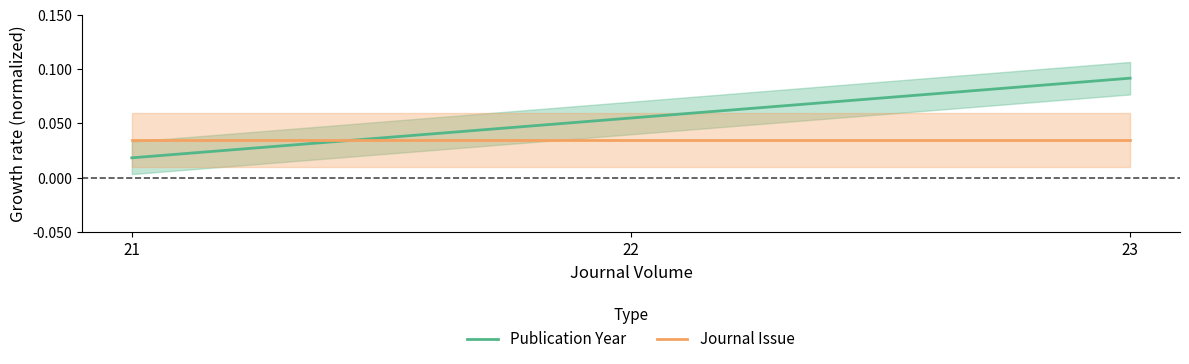

Reading left to right, transcribe all the data shown in this chart.

Publication Year: 0.0	0.1	0.1
Journal Issue: 0.0	0.0	0.0